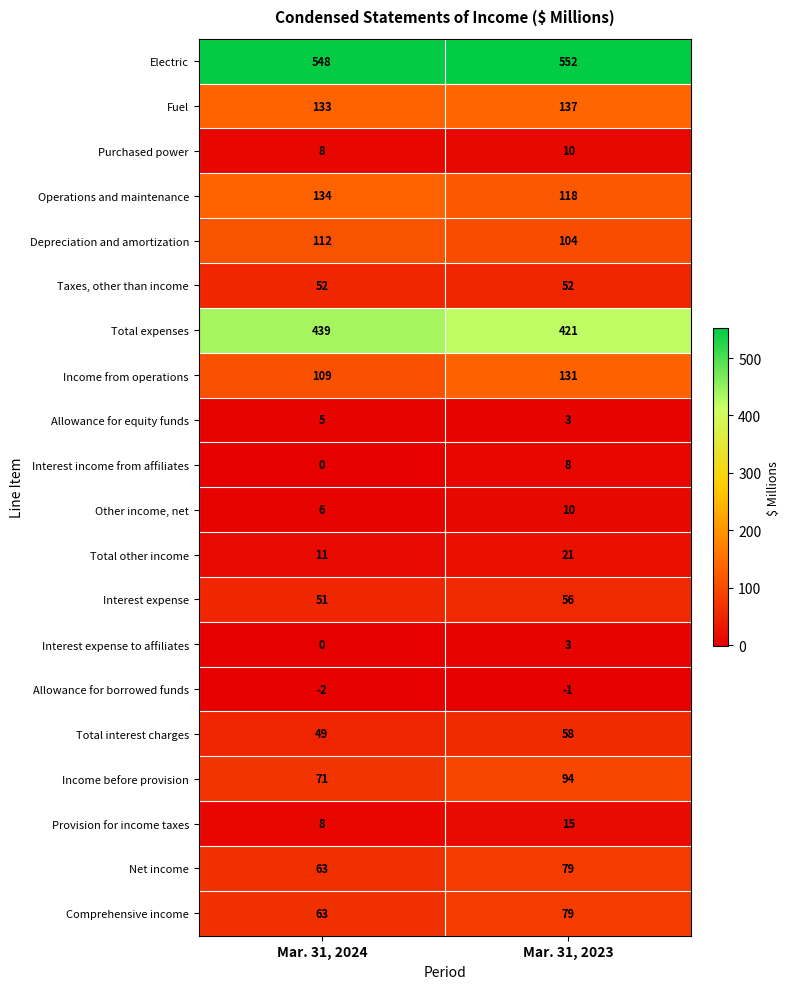

What is the smallest value displayed?

-2